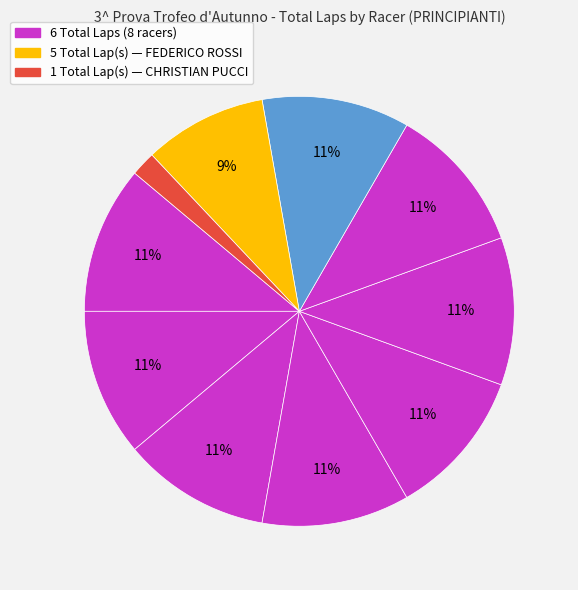

How many slices are in this pie chart?

10